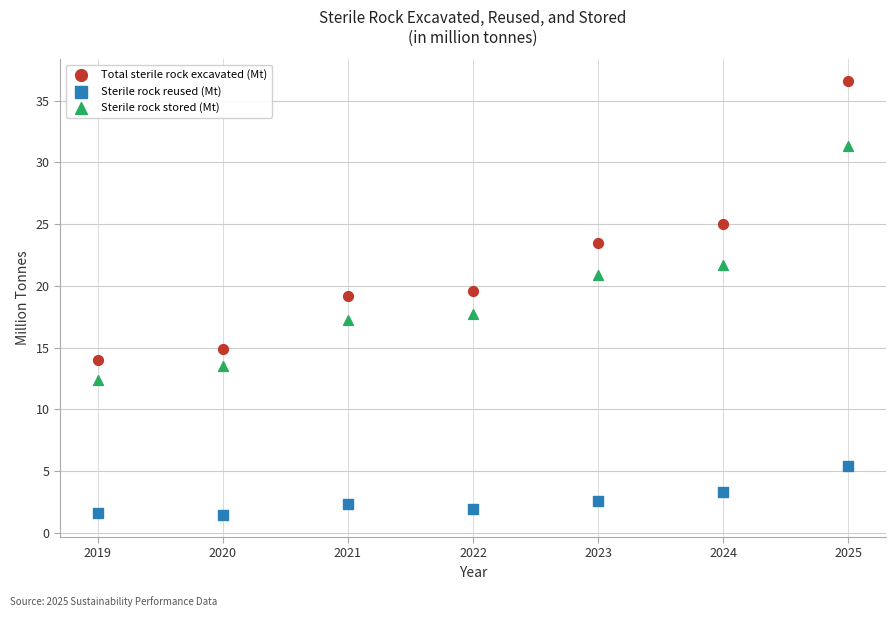

Across all data points, what is the range of X values (max minus min)?

6.0